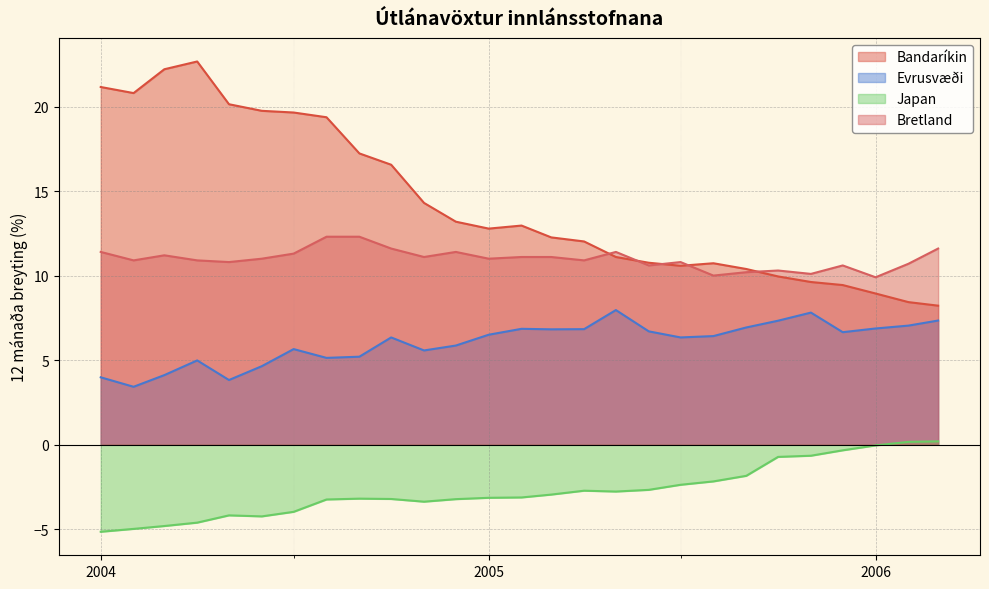

How many interior local valleys does the Bretland series have?

9